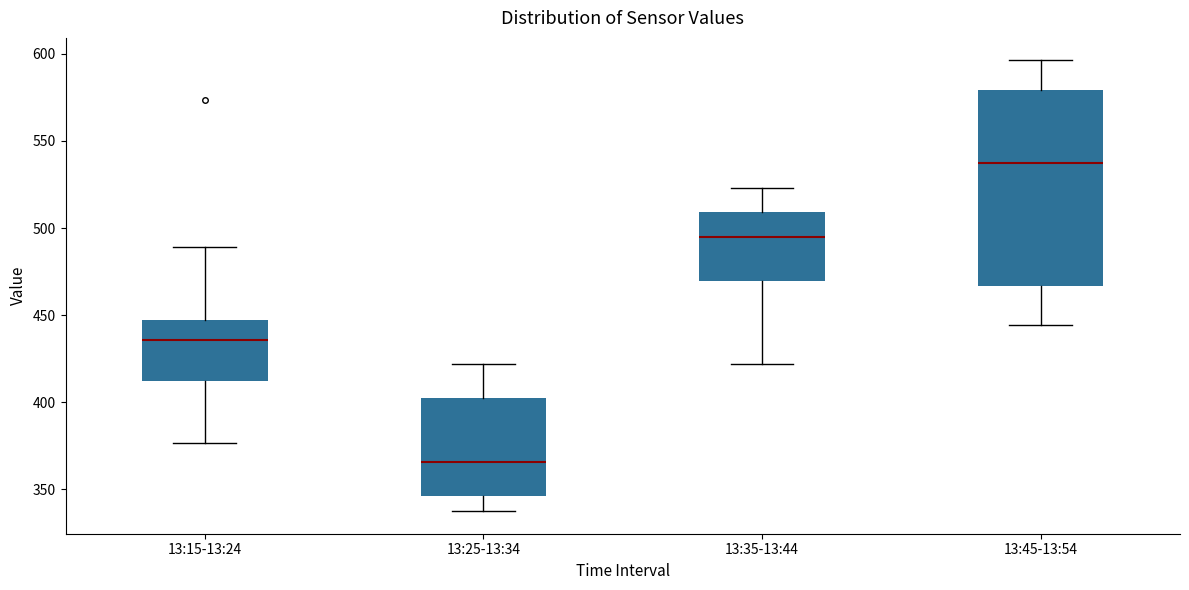

Which box has the highest median line?

13:45-13:54